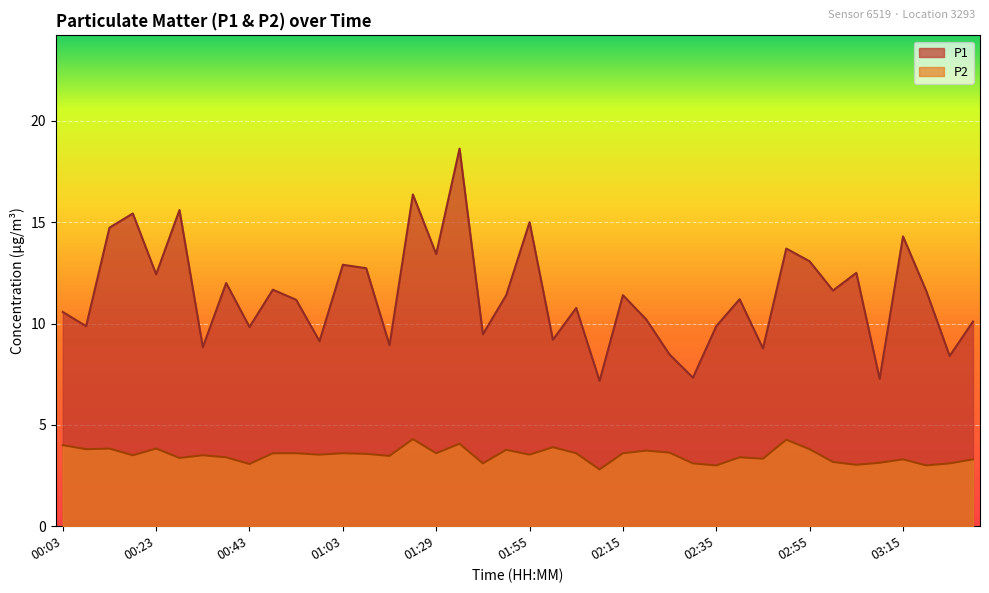

What is the sum of all P2 values?

140.2